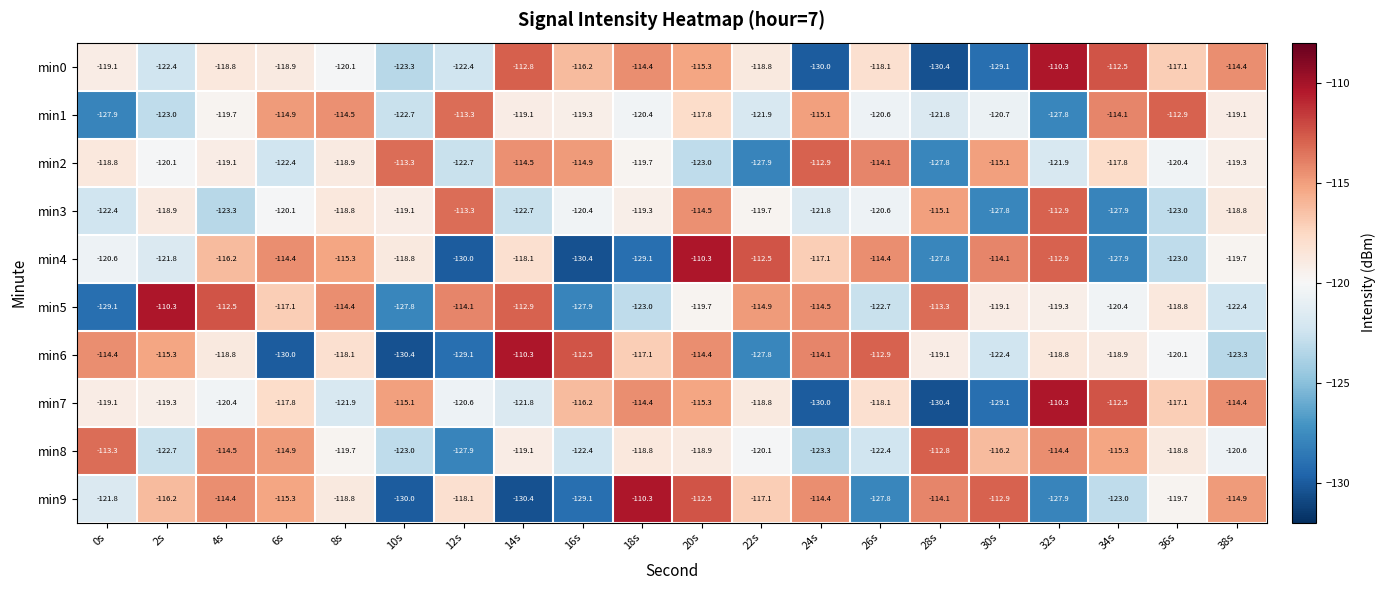

Which series has the largest total across all categories?

min5